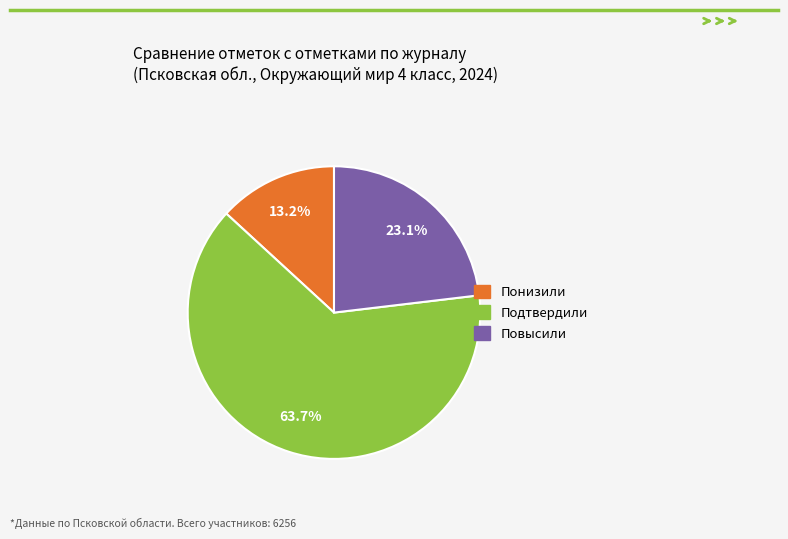

What is the smallest slice in the pie chart?

Понизили